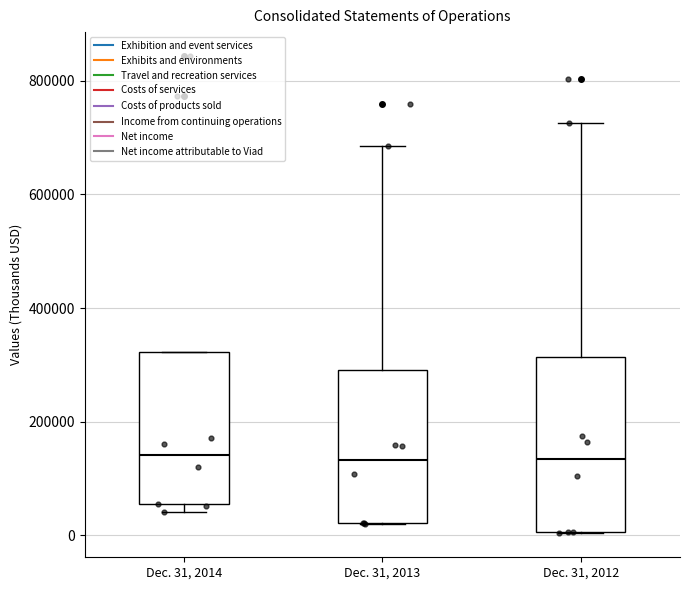

Comparing the boxes themselves (not the whiskers), which one is the tallest?

Dec. 31, 2012